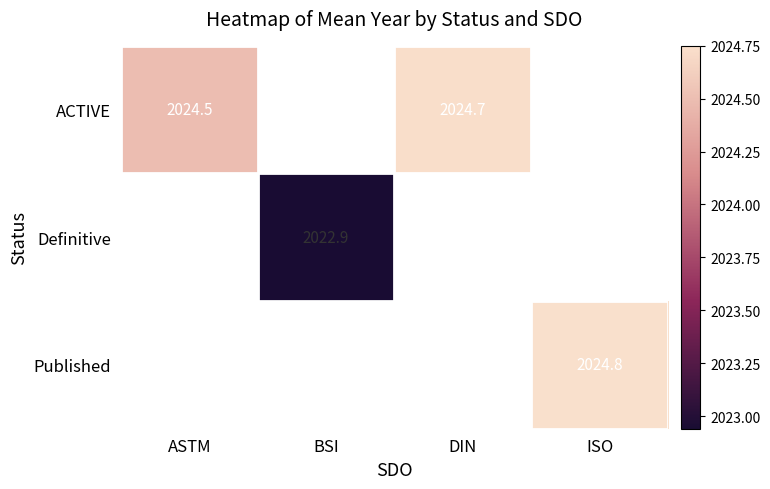

Is the value of Definitive at BSI greater than the value of ACTIVE at ASTM?

No